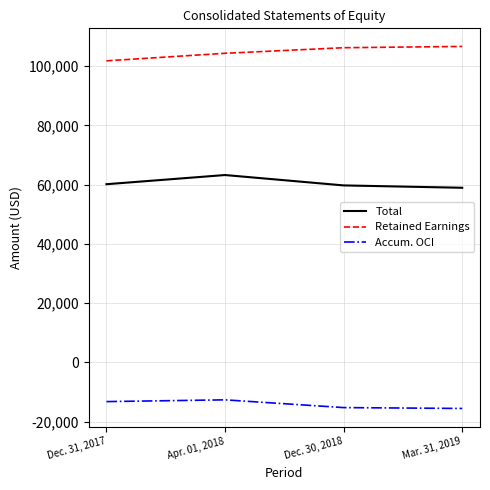

What is the difference between the highest and lowest values at Mar. 31, 2019?

122167